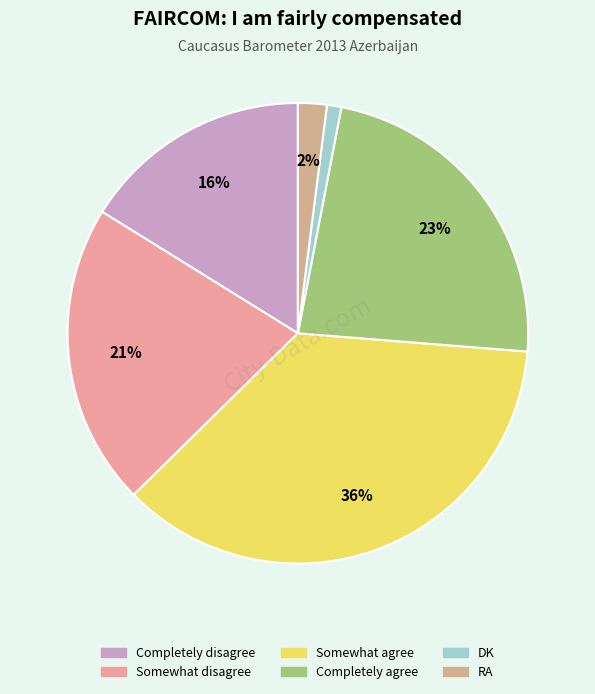

How many slices are in this pie chart?

6